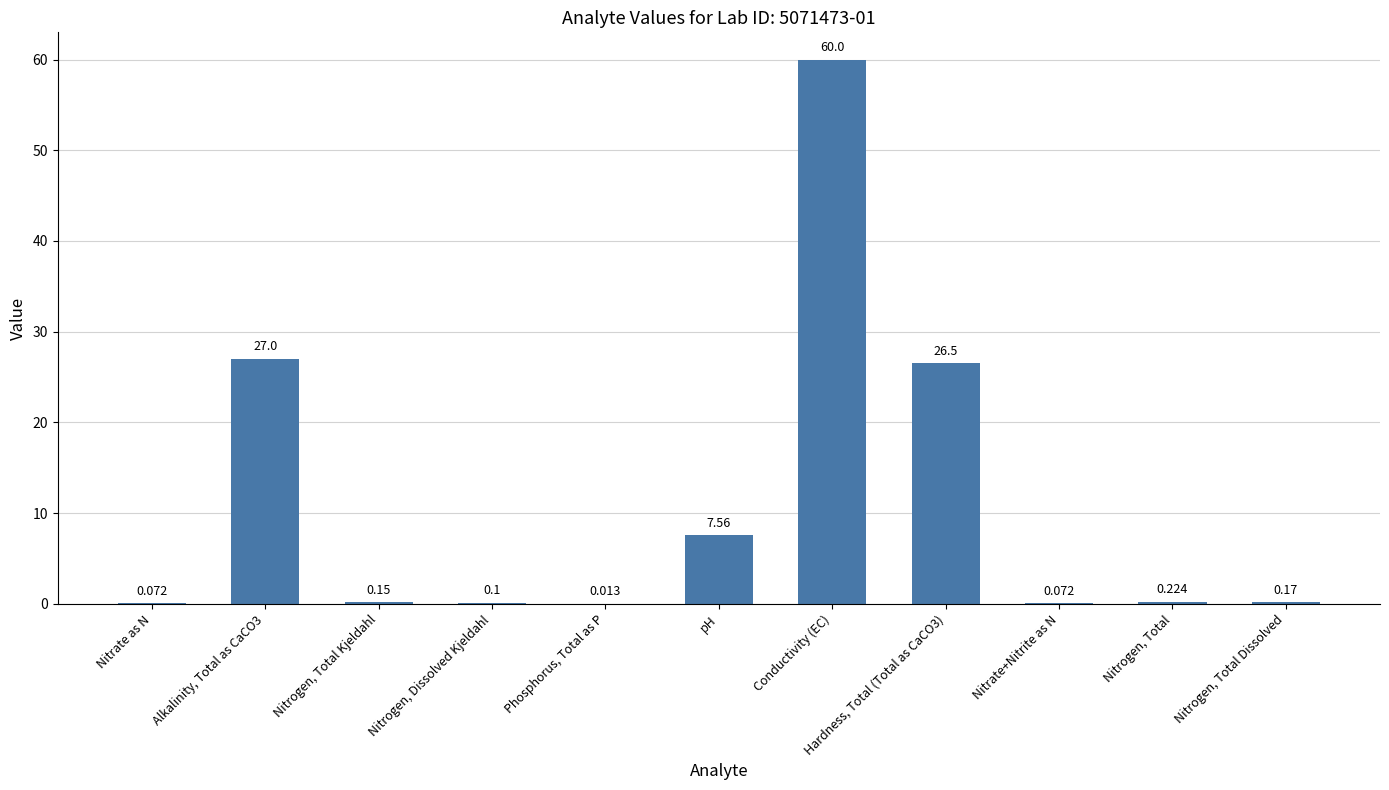

What is the change in value from Nitrogen, Dissolved Kjeldahl to Phosphorus, Total as P?

-0.1